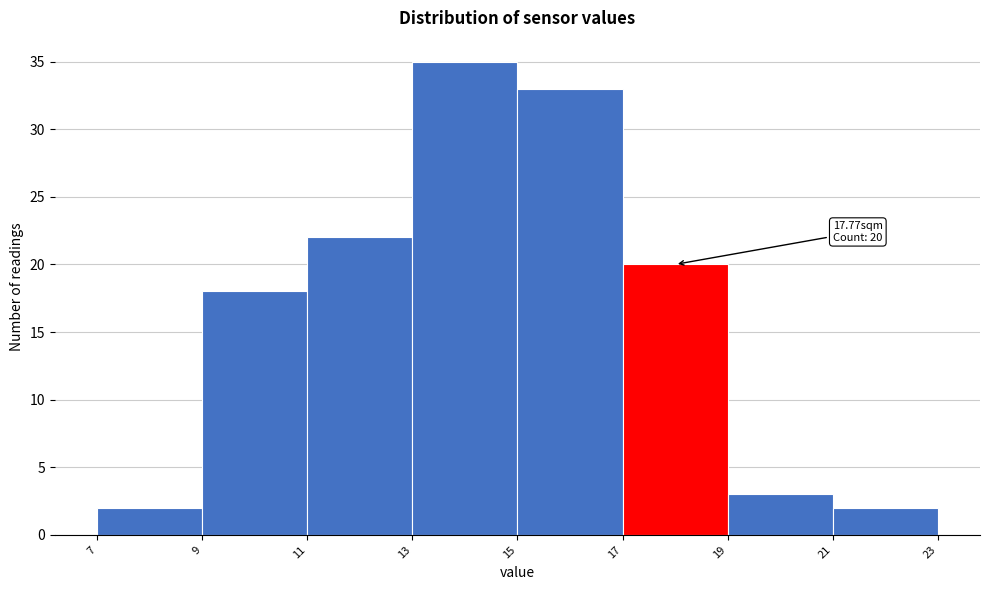

Over which range of the x-axis is the bar tallest?

13 to 15